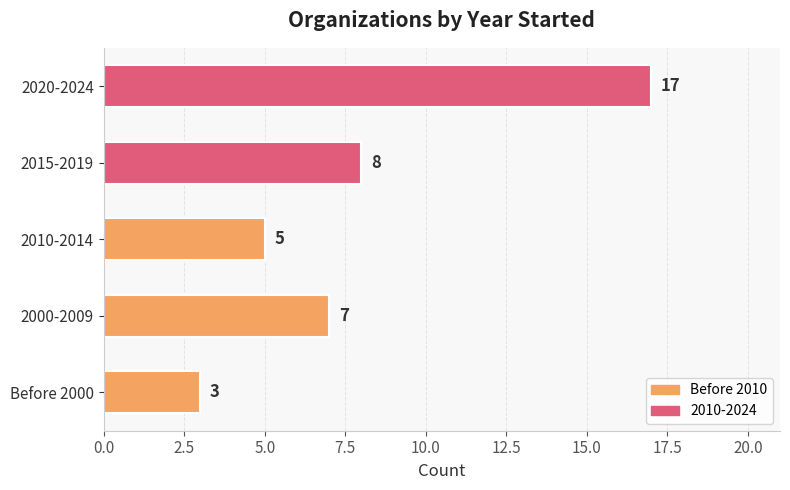

Count the number of data series in this chart.

1